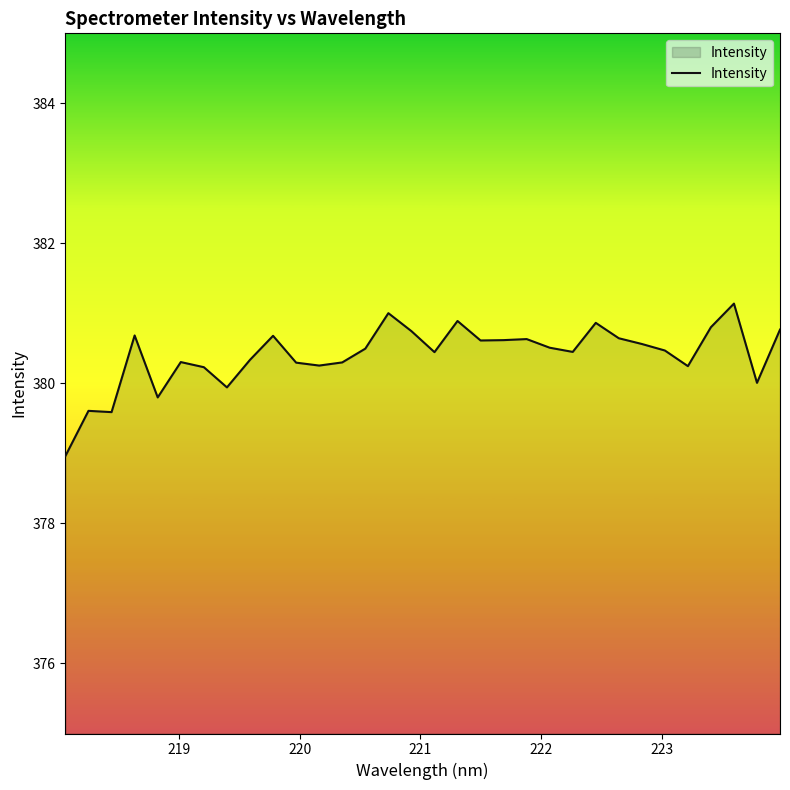

What is the difference between the maximum and minimum values?

2.2